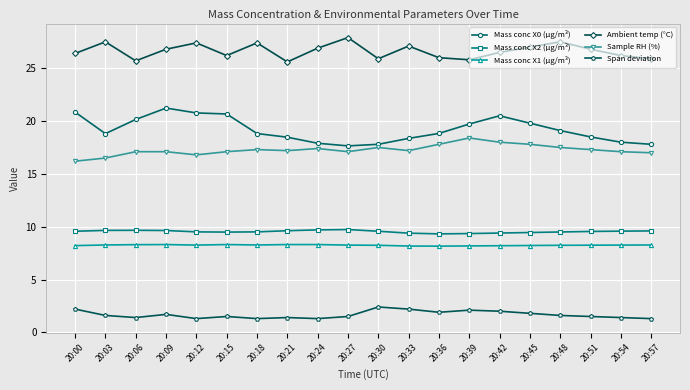

True or false: Mass conc X2 (μg/m³) and Mass conc X1 (μg/m³) intersect in this chart.

False